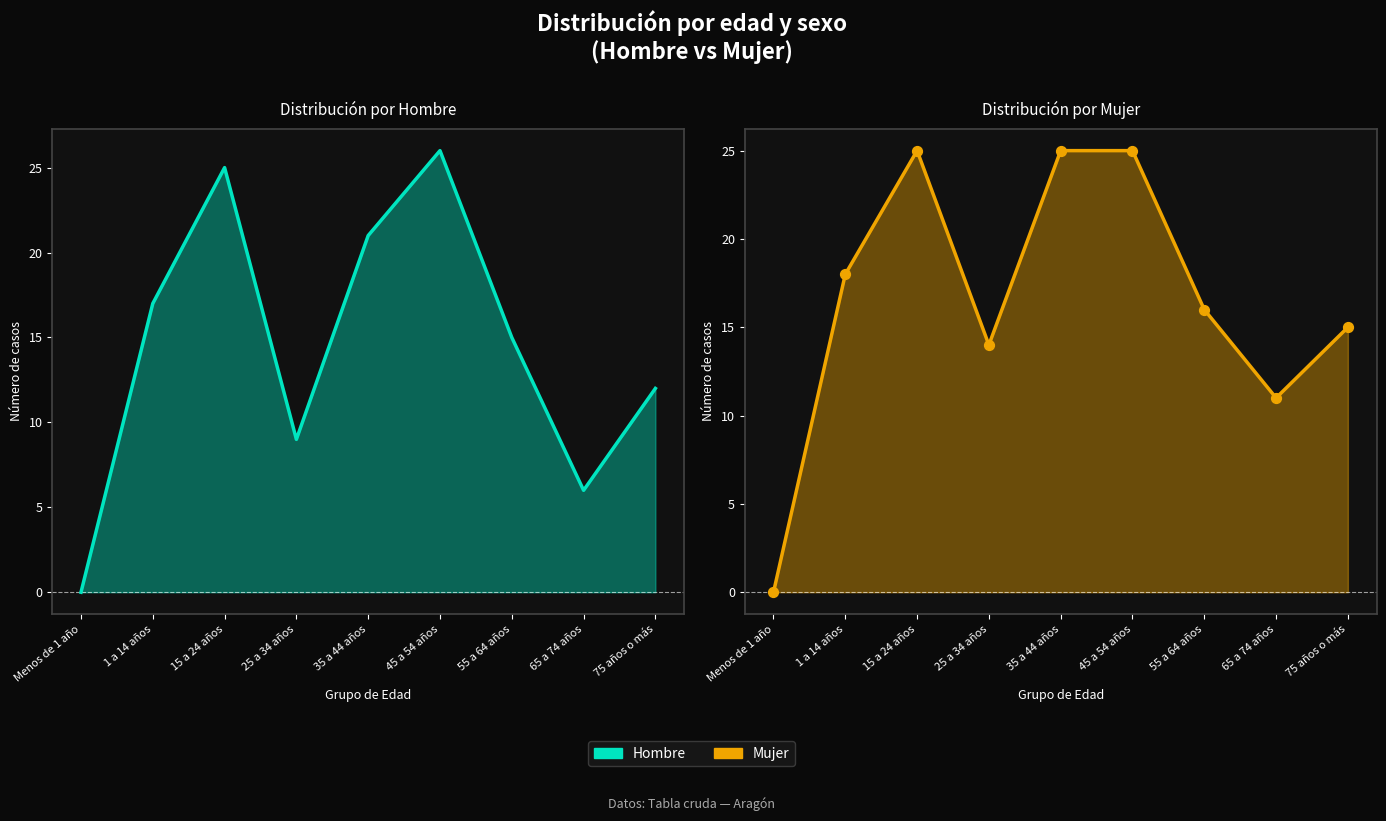

Which series reaches the maximum Y coordinate?

Hombre